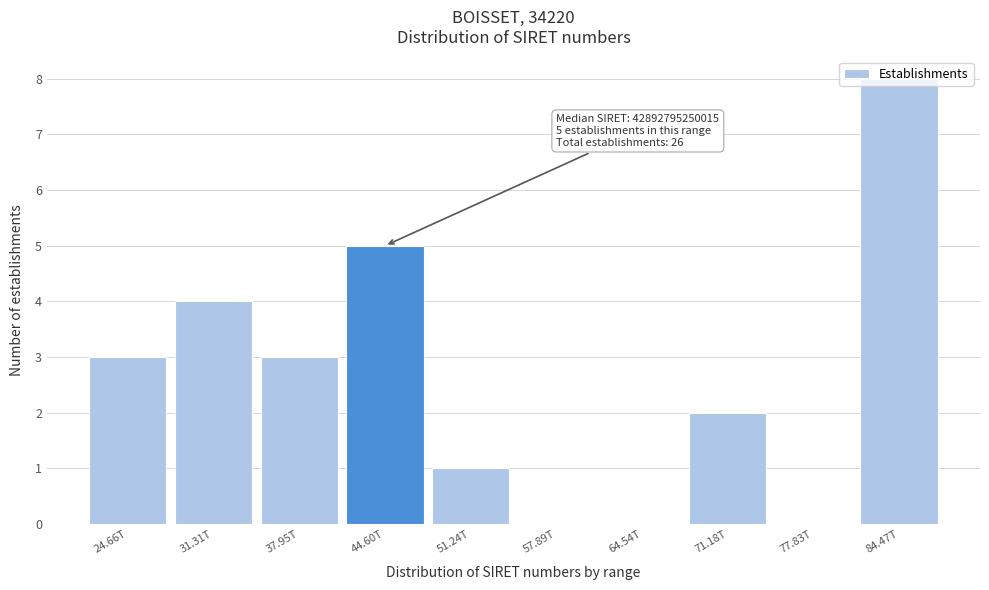

Is it true that the value at 44.60T is 5?

True